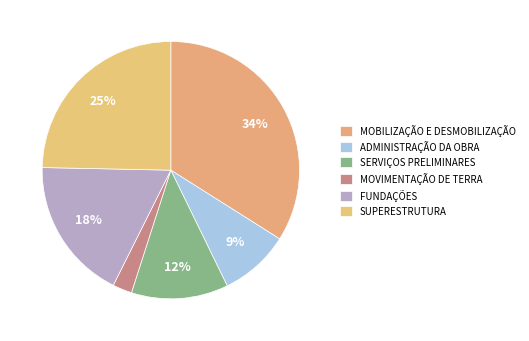

To the nearest percent, what is the average slice percentage?

17%